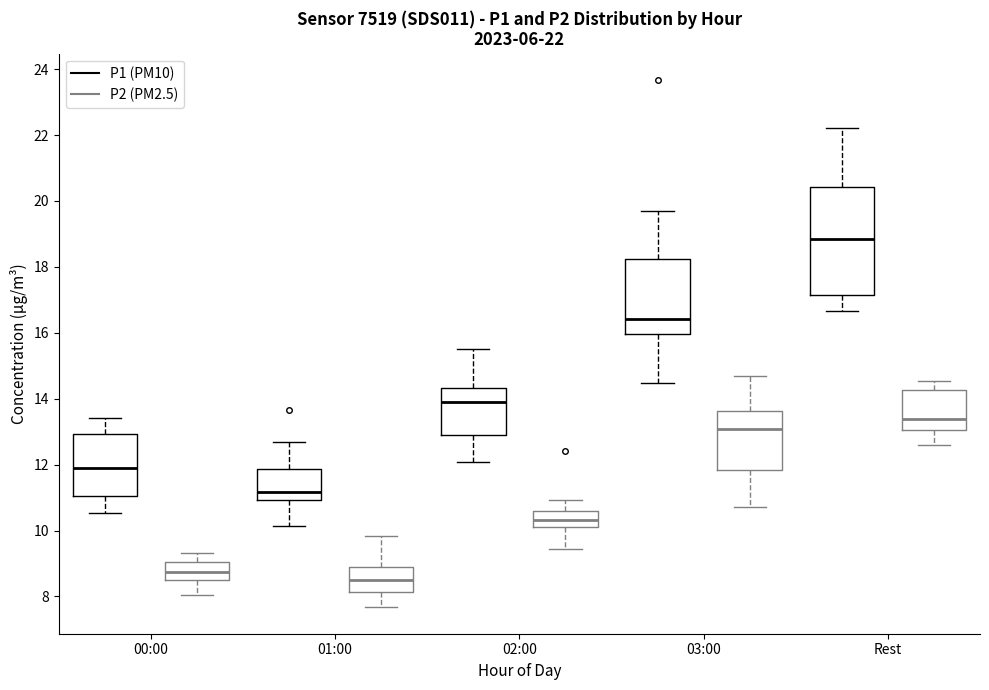

Comparing the boxes themselves (not the whiskers), which one is the tallest?

Rest (P1 (PM10))